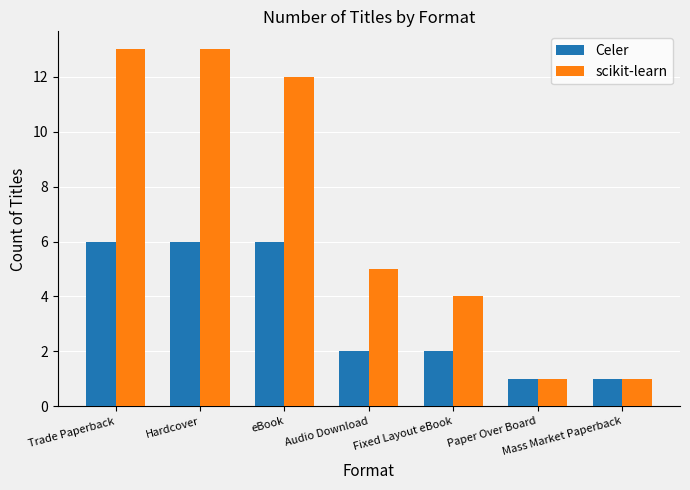

Rank the series by their maximum value, from highest to lowest.

scikit-learn, Celer